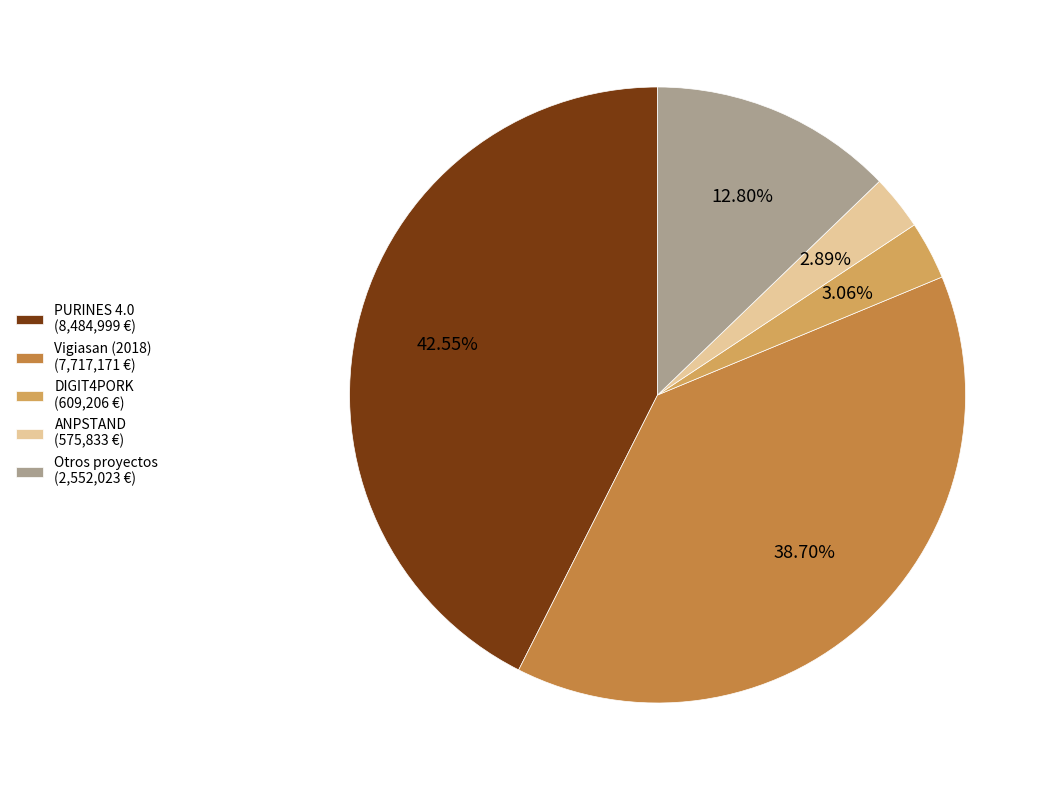

Is there any slice that represents more than half of the pie?

No